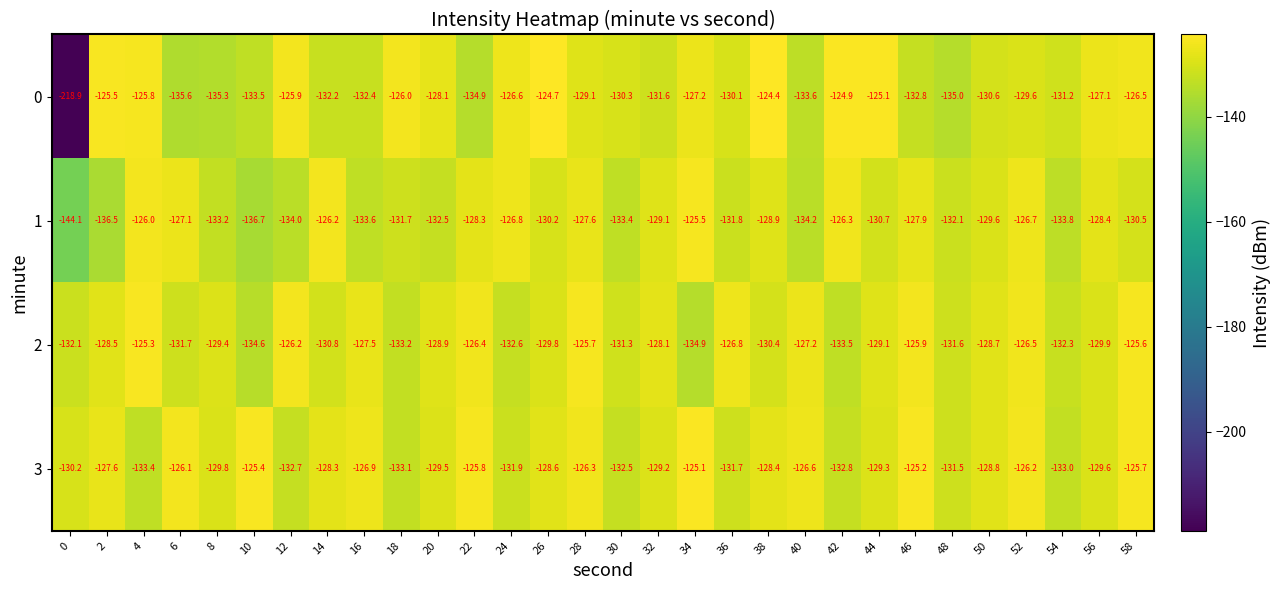

What is the total value across all series at 16?

-520.4